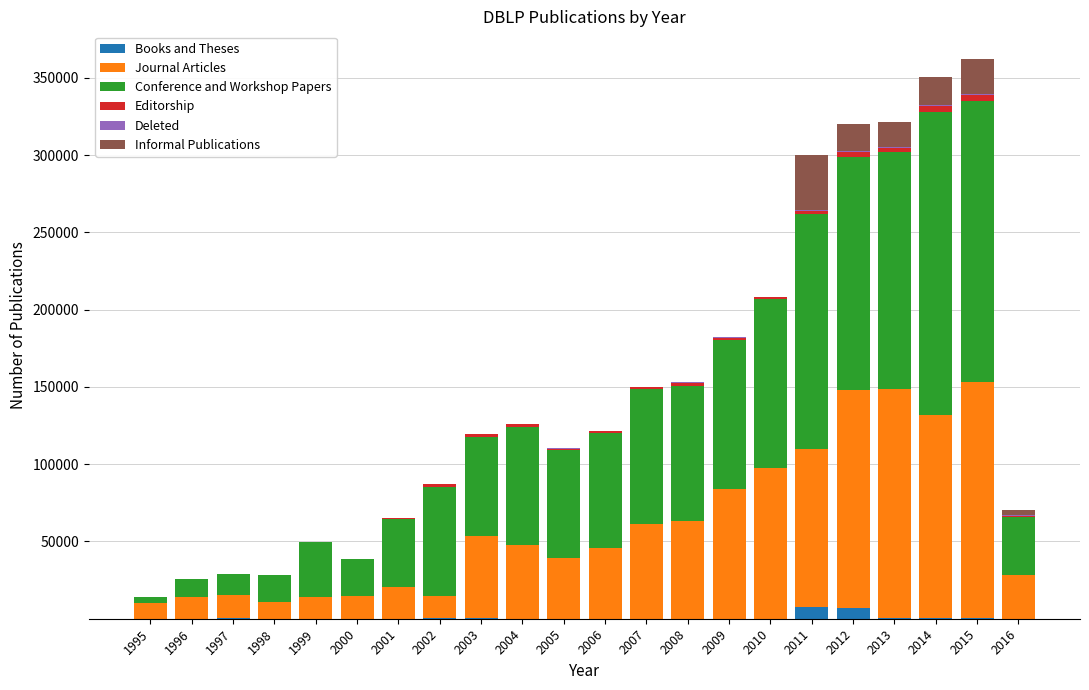

What is the highest value of the Books and Theses series?

7908